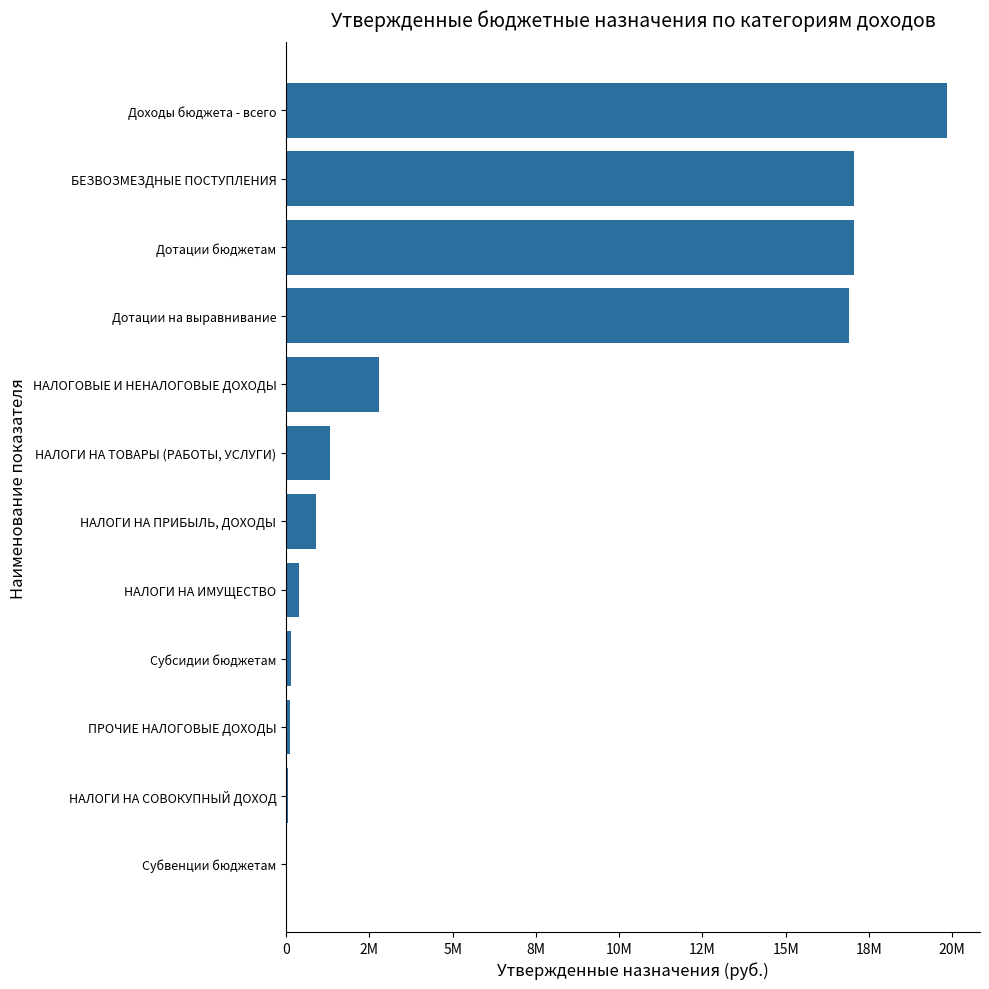

Are the bars horizontal?

Yes